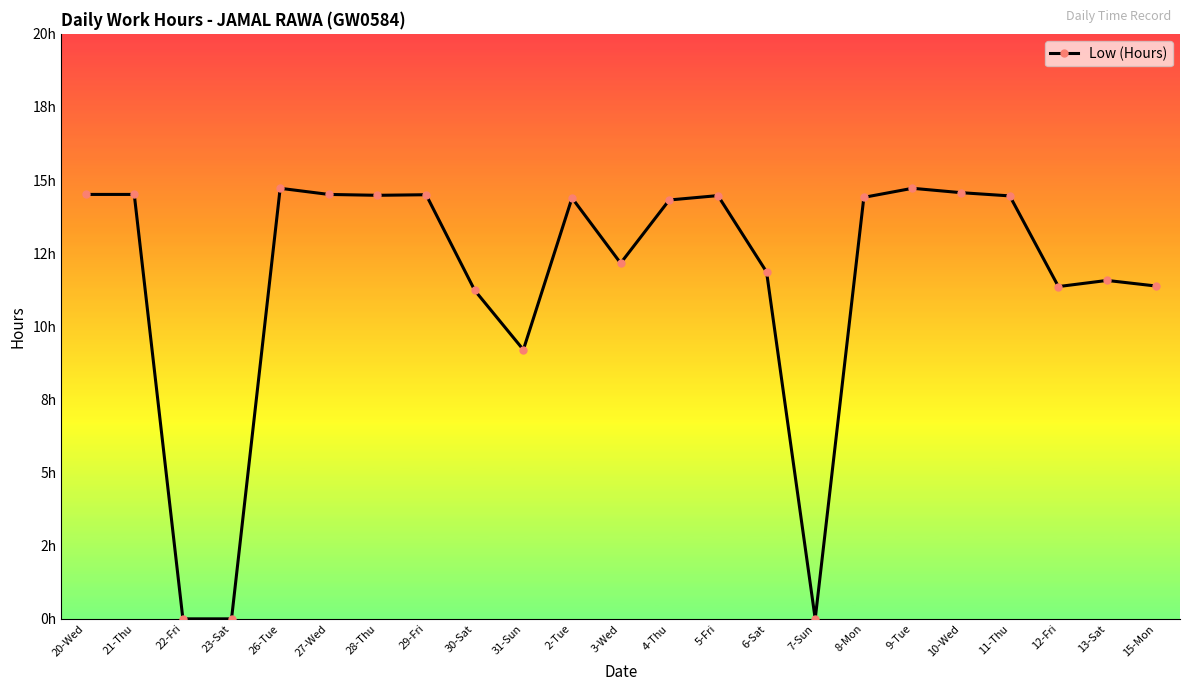

At which category does the data reach its first local peak?

26-Tue